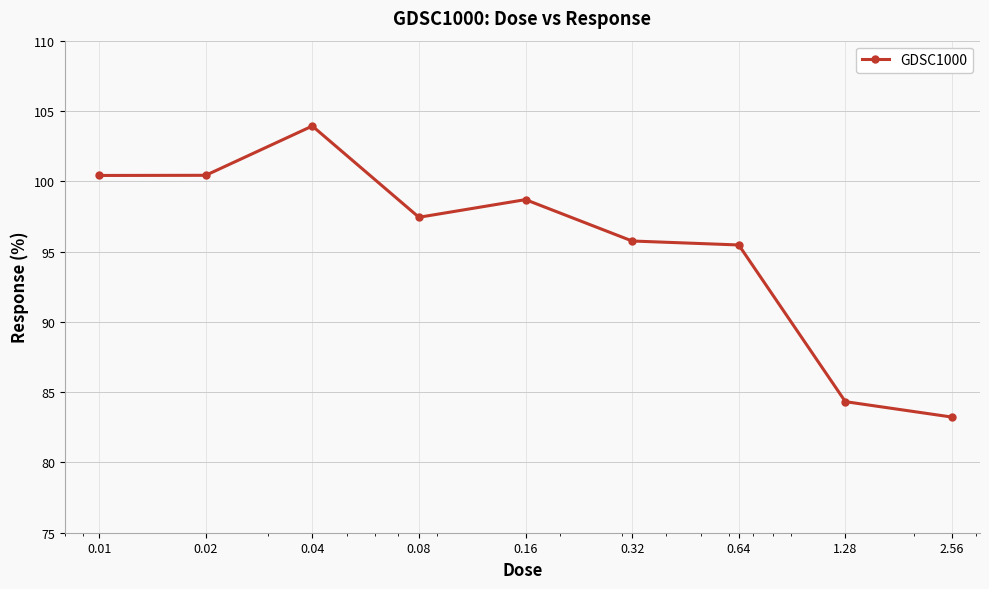

What is the maximum value shown in the chart?

103.9